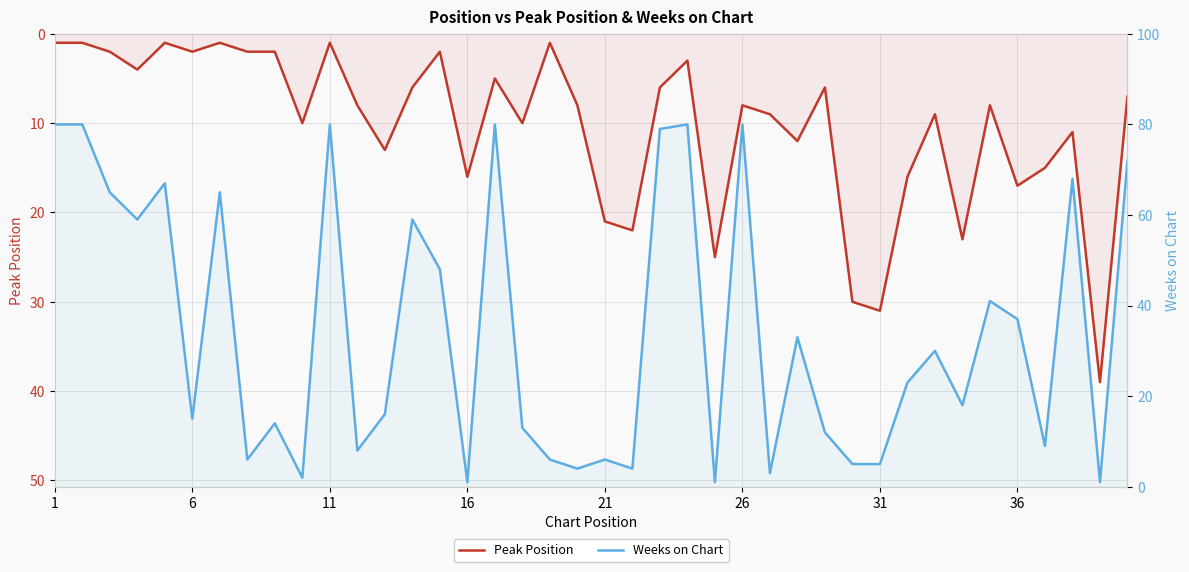

At which label does Weeks on Chart first exceed 23?

1